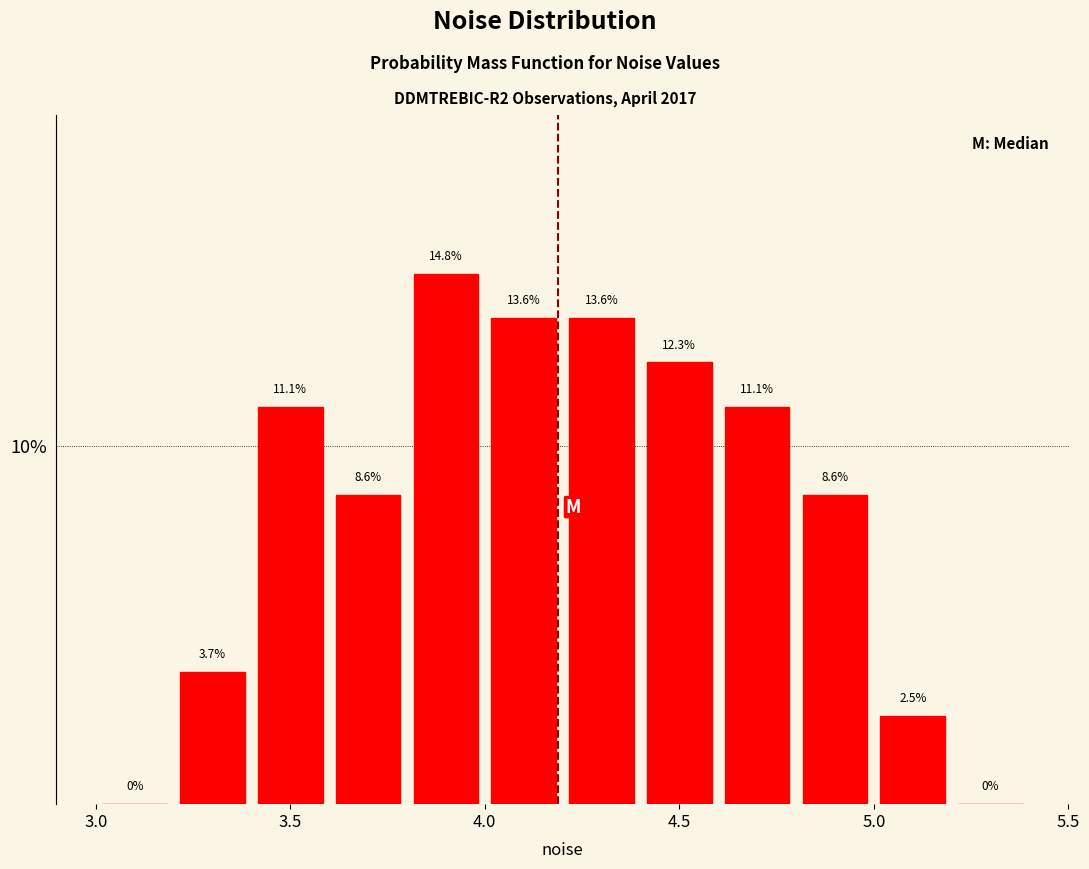

Reading left to right, list every bar in this chart as the range it spans on the x-axis followed by its height.

3.0 to 3.2: 0.0
3.2 to 3.4: 3.7
3.4 to 3.6: 11.1
3.6 to 3.8: 8.6
3.8 to 4.0: 14.8
4.0 to 4.2: 13.6
4.2 to 4.4: 13.6
4.4 to 4.6: 12.3
4.6 to 4.8: 11.1
4.8 to 5.0: 8.6
5.0 to 5.2: 2.5
5.2 to 5.4: 0.0